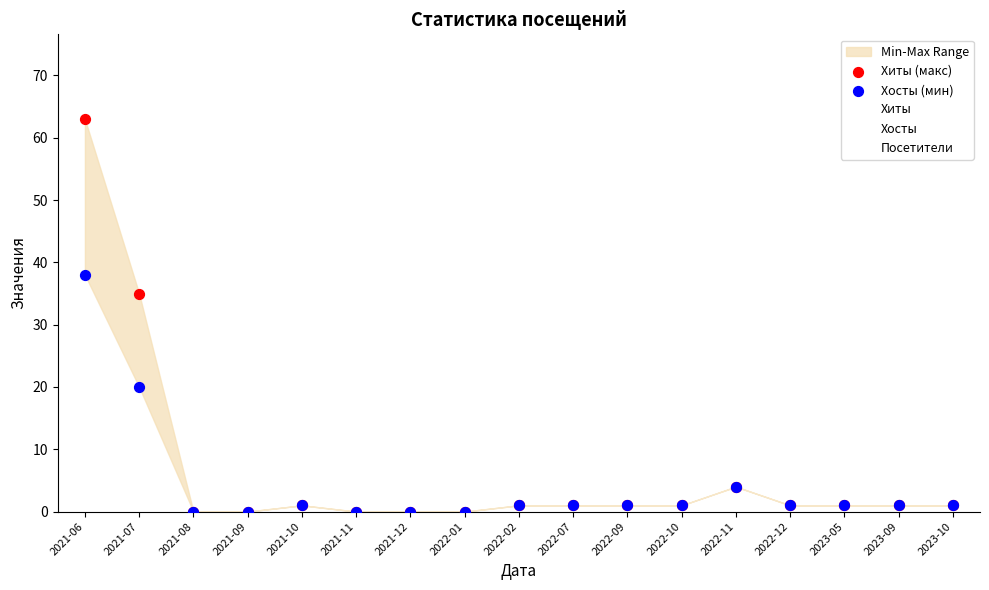

Across all series, what Y value is closest to 31?

35